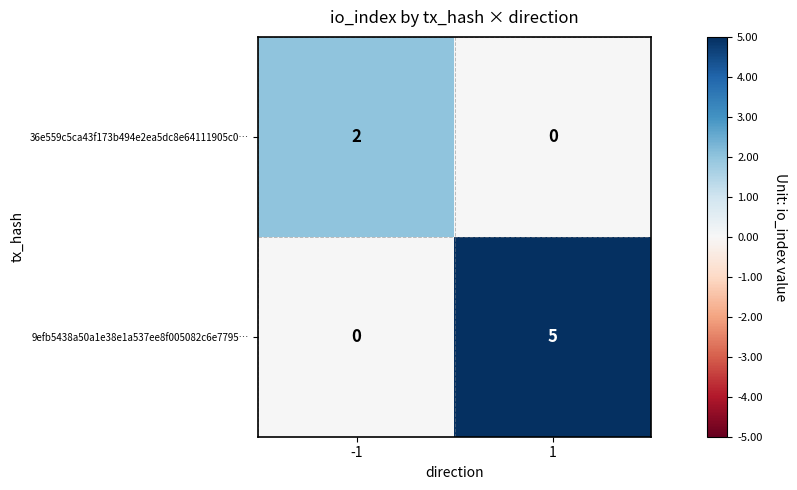

What is the difference between the maximum and minimum values in the 9efb5438a50a1e38e1a537ee8f005082c6e7795… series?

5